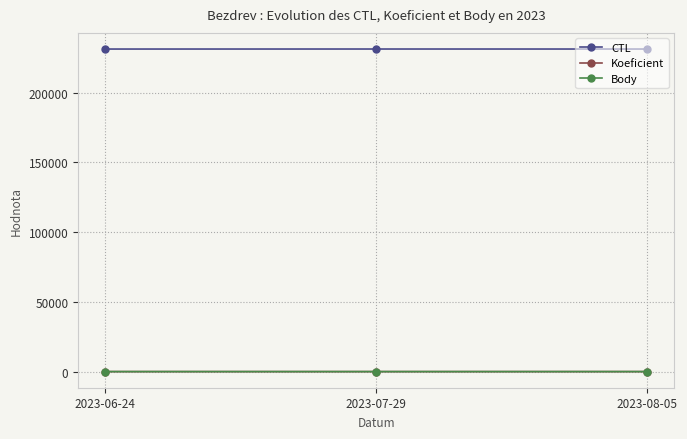

What is the label of the 1st point from the left?

2023-06-24